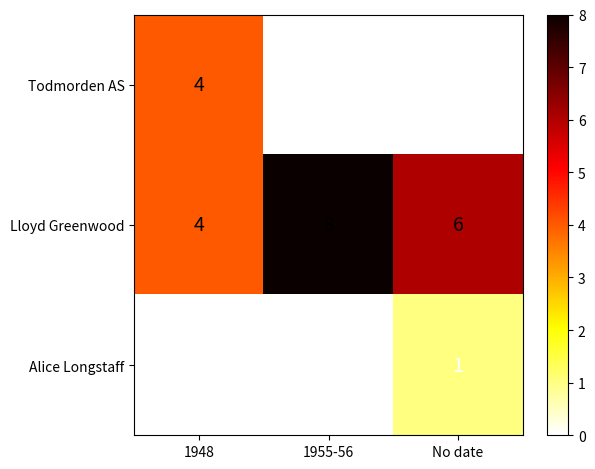

What is the maximum value for Todmorden AS?

4